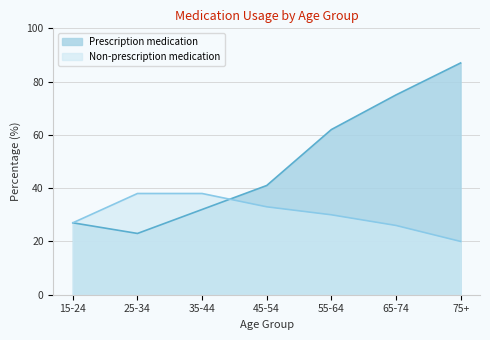

Read the Non-prescription medication value at 55-64.

30